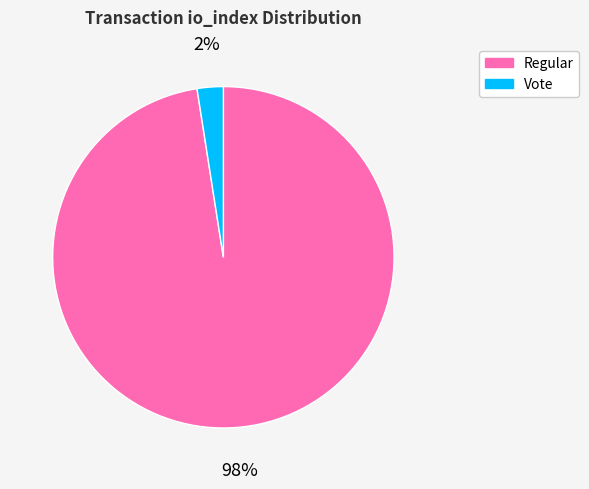

To the nearest percent, what is the combined percentage of Vote and Regular?

100%